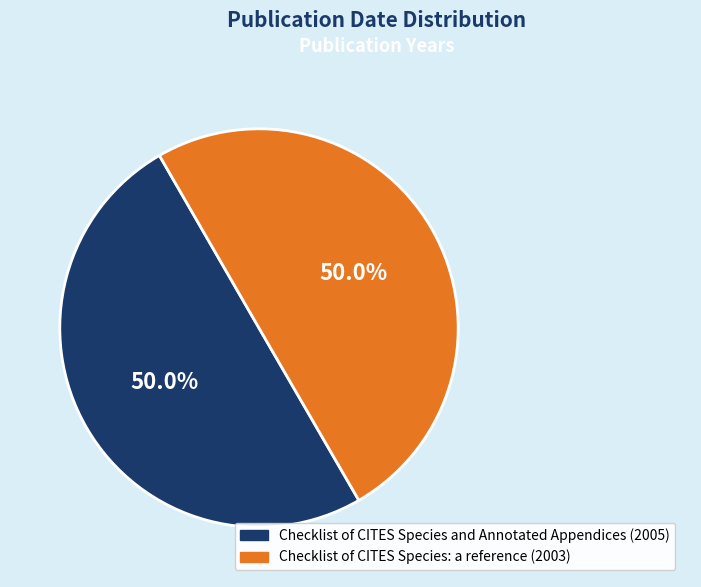

Combined, do Checklist of CITES Species: a reference (2003) and Checklist of CITES Species and Annotated Appendices (2005) account for over 50%?

Yes